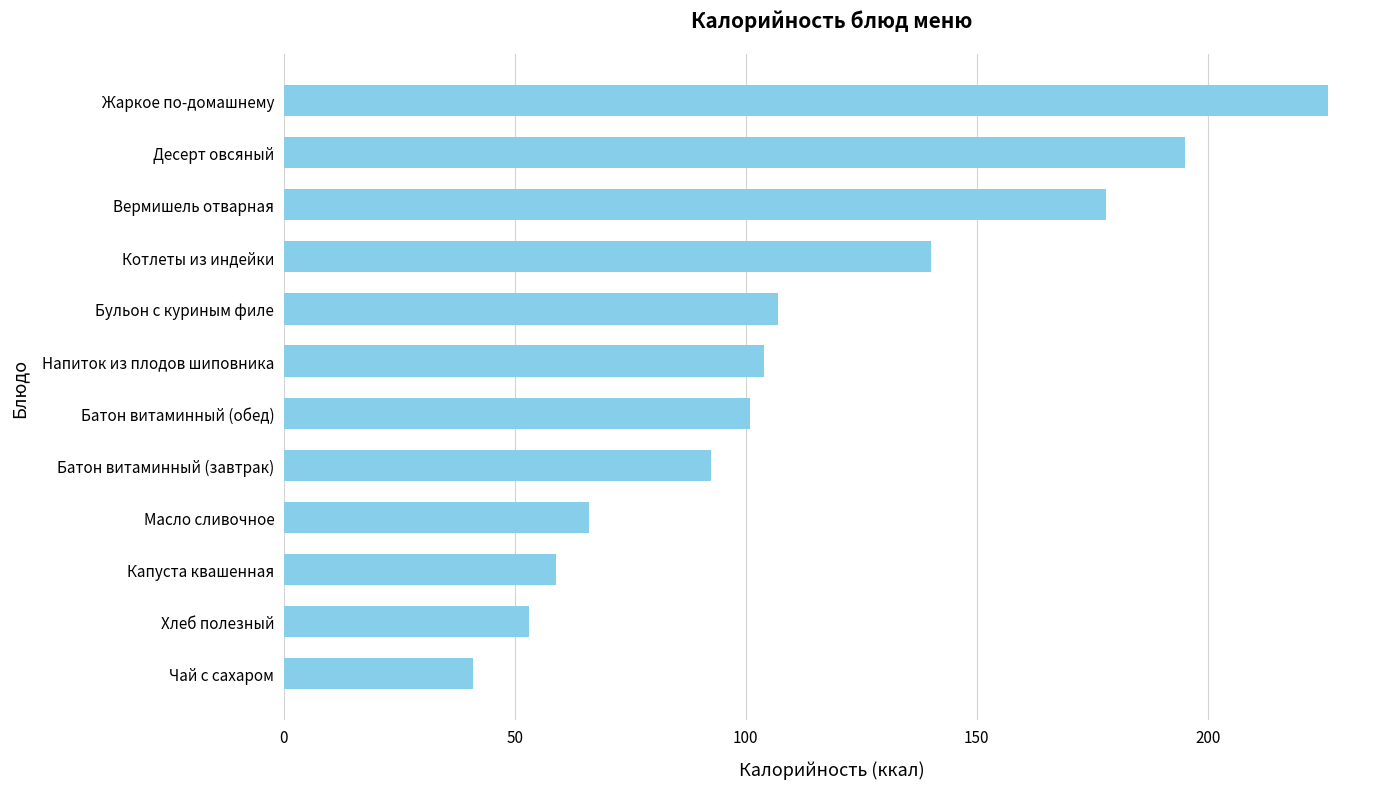

Are the bars horizontal?

Yes